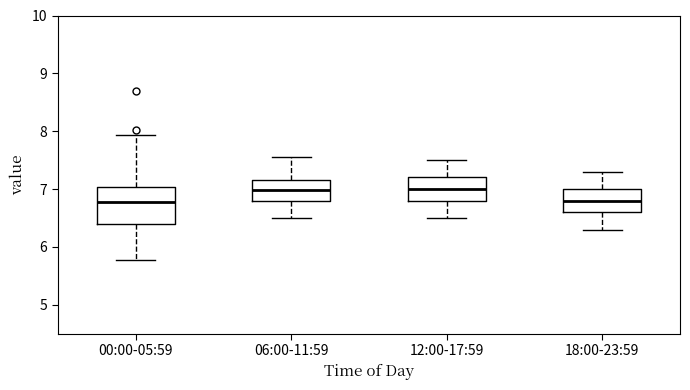

Reading left to right, transcribe this box plot: for each box, give where its median line is, the range the box spans, and where its two whiskers end, as read against the y-axis. The values are not printed on the chart, so give them approximately, as read against the axis.

00:00-05:59: median 6.8, box 6.4 to 7.0, whiskers 5.8 to 7.9
06:00-11:59: median 7.0, box 6.8 to 7.2, whiskers 6.5 to 7.6
12:00-17:59: median 7.0, box 6.8 to 7.2, whiskers 6.5 to 7.5
18:00-23:59: median 6.8, box 6.6 to 7.0, whiskers 6.3 to 7.3